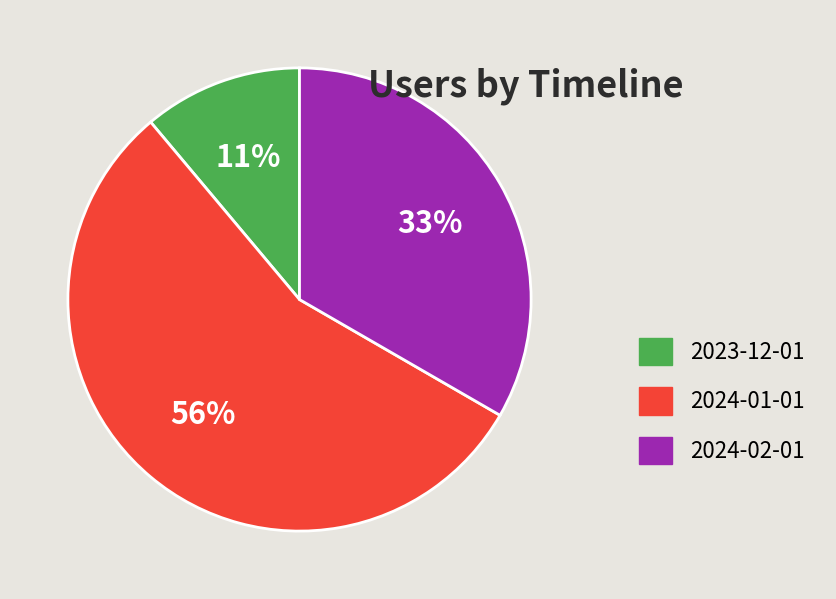

True or false: 2024-01-01 accounts for 50% of the total.

False